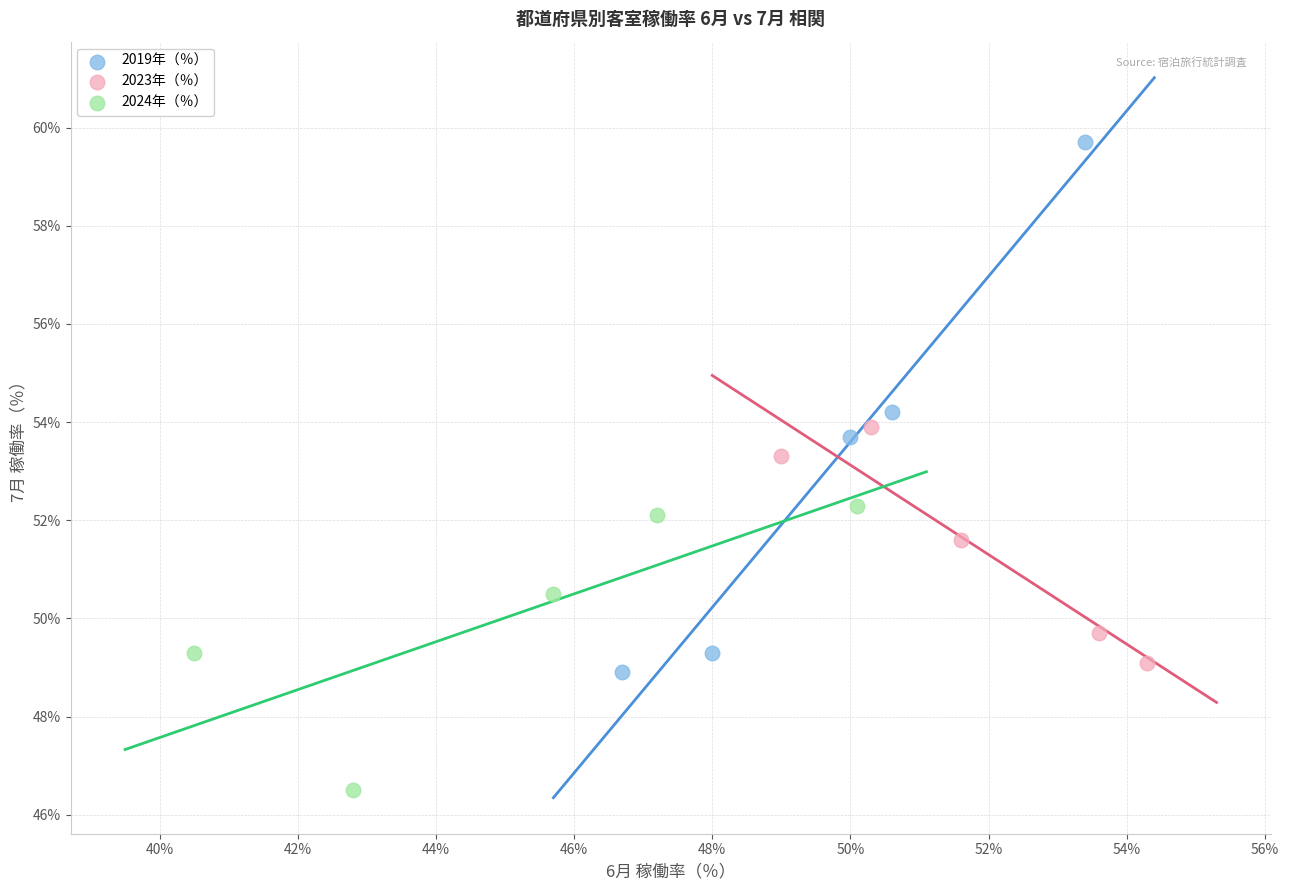

Which series has the largest Y range (max minus min)?

2019年（％）